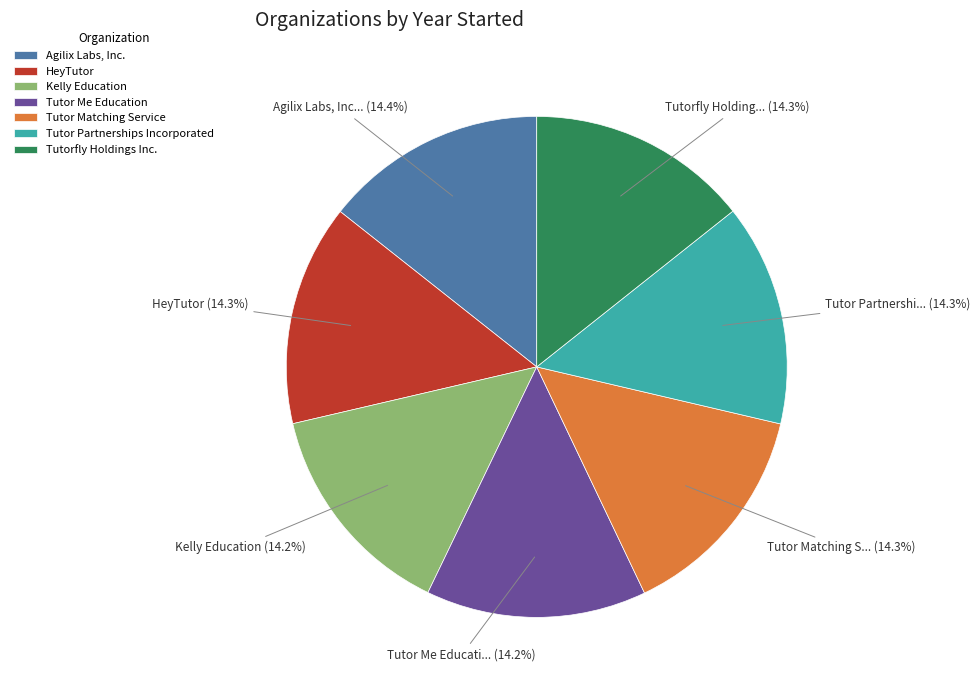

To the nearest percent, what percentage of the pie is Tutor Me Education?

14%